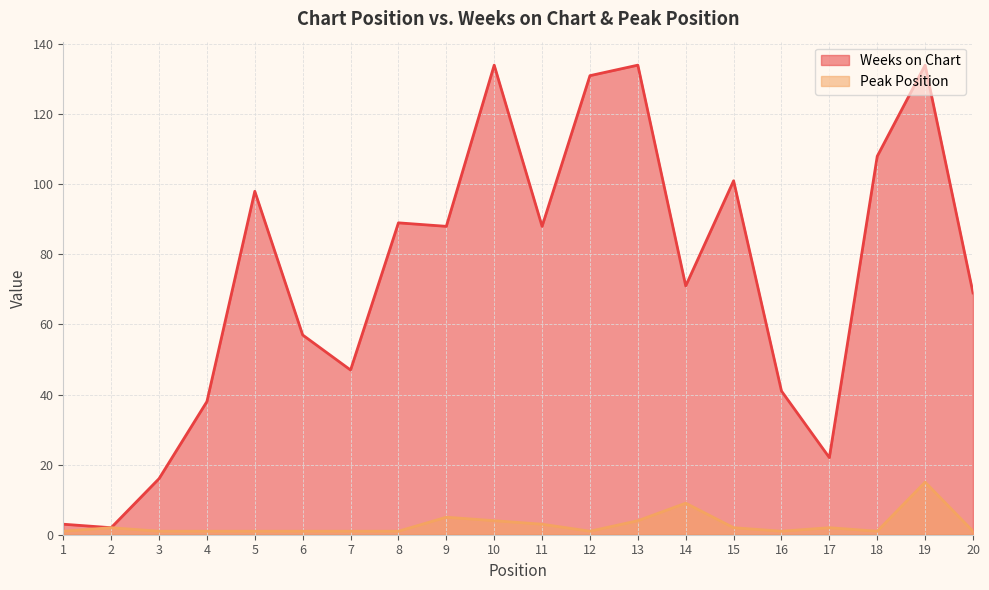

What is the sum of the Peak Position values at 13 and 6?

5